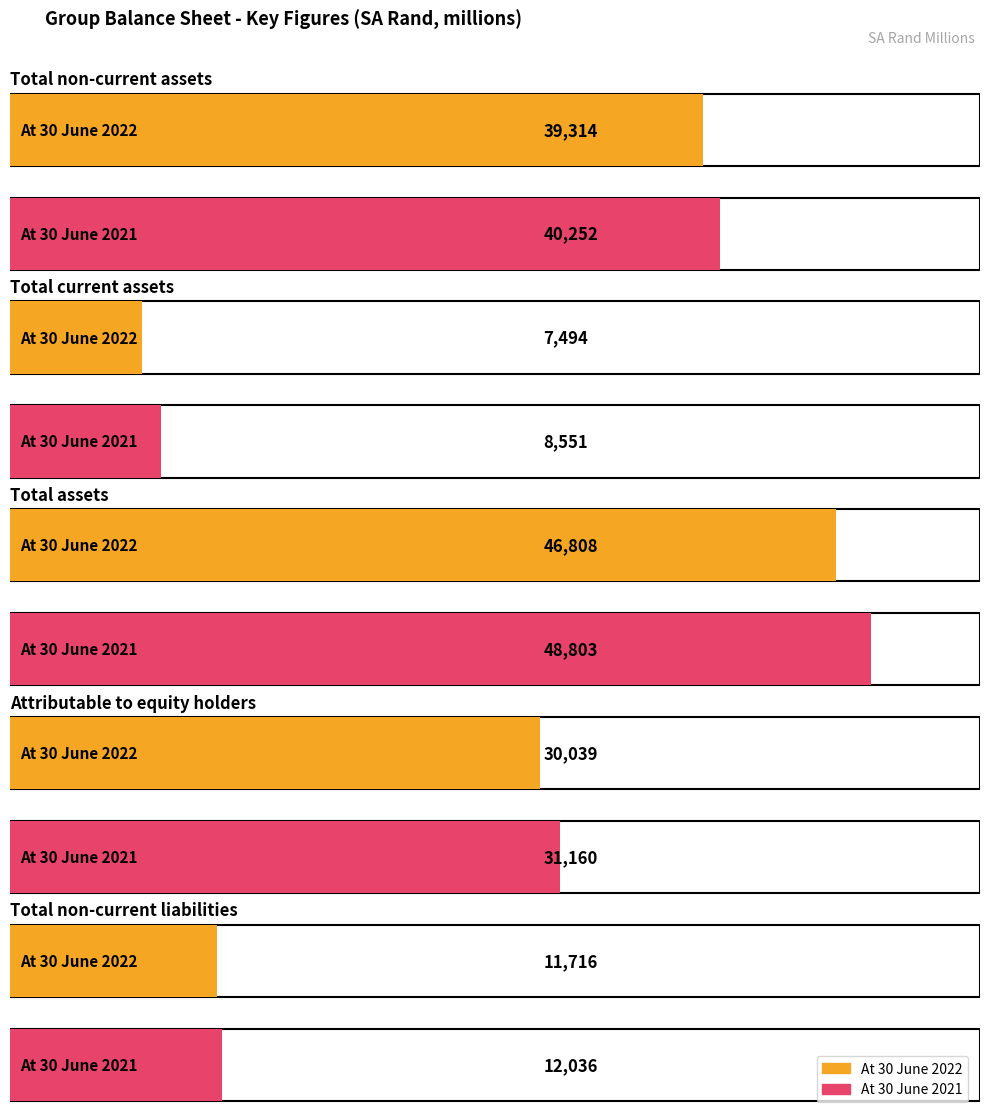

What is the label of the 4th bar from the left?

Attributable to equity holders